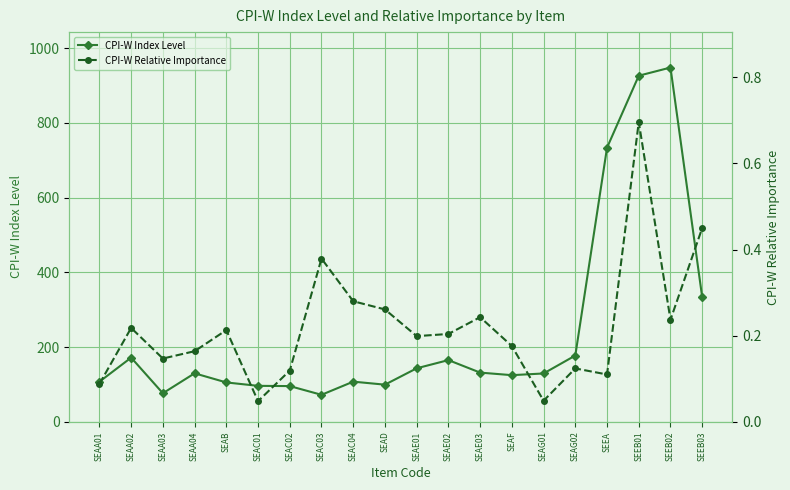

How many data points does each series have?

20